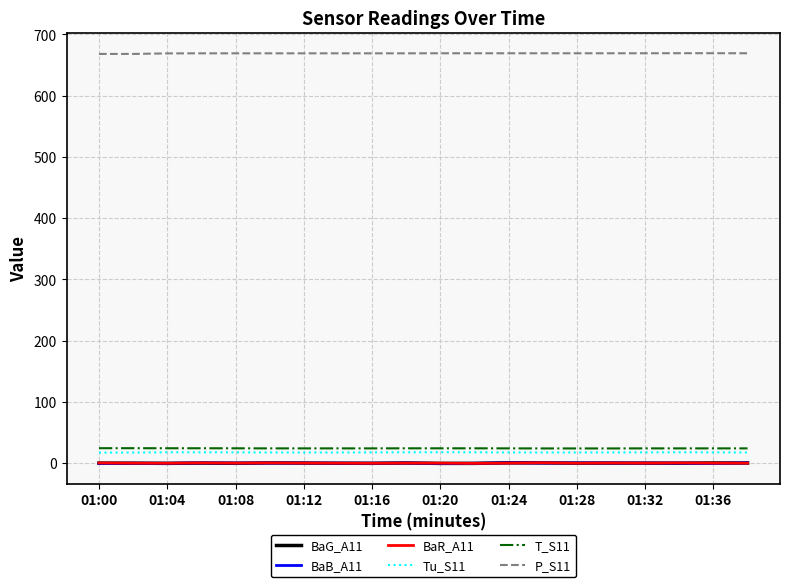

How many categories are shown in the chart?

20